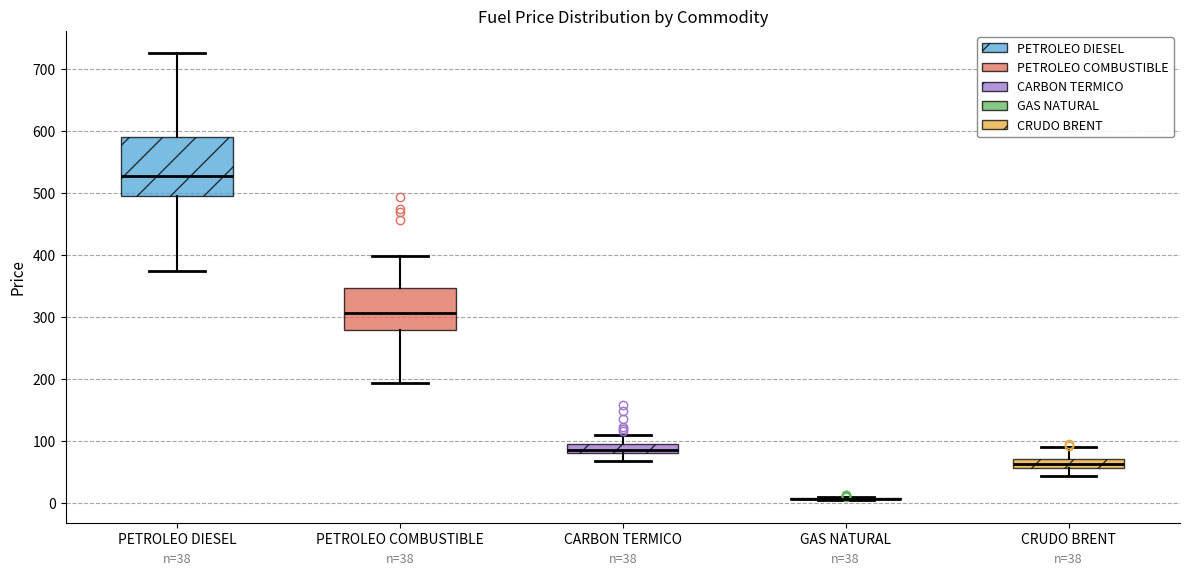

Which box is the tallest, from its lower edge to its upper edge?

PETROLEO DIESEL